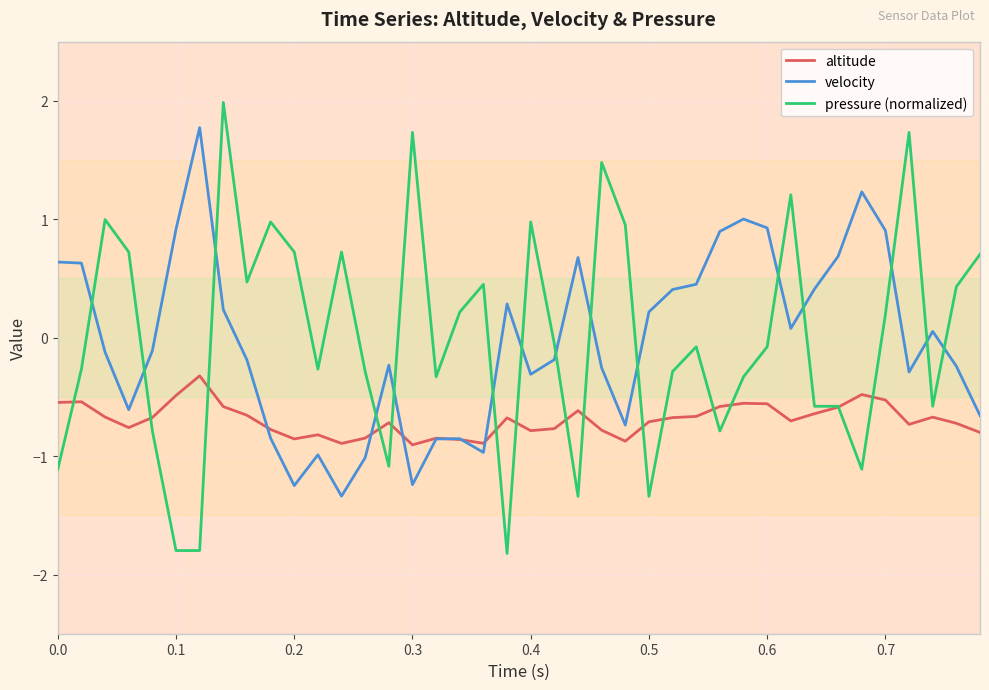

True or false: altitude has a value of -0.5 at 0.0.

True